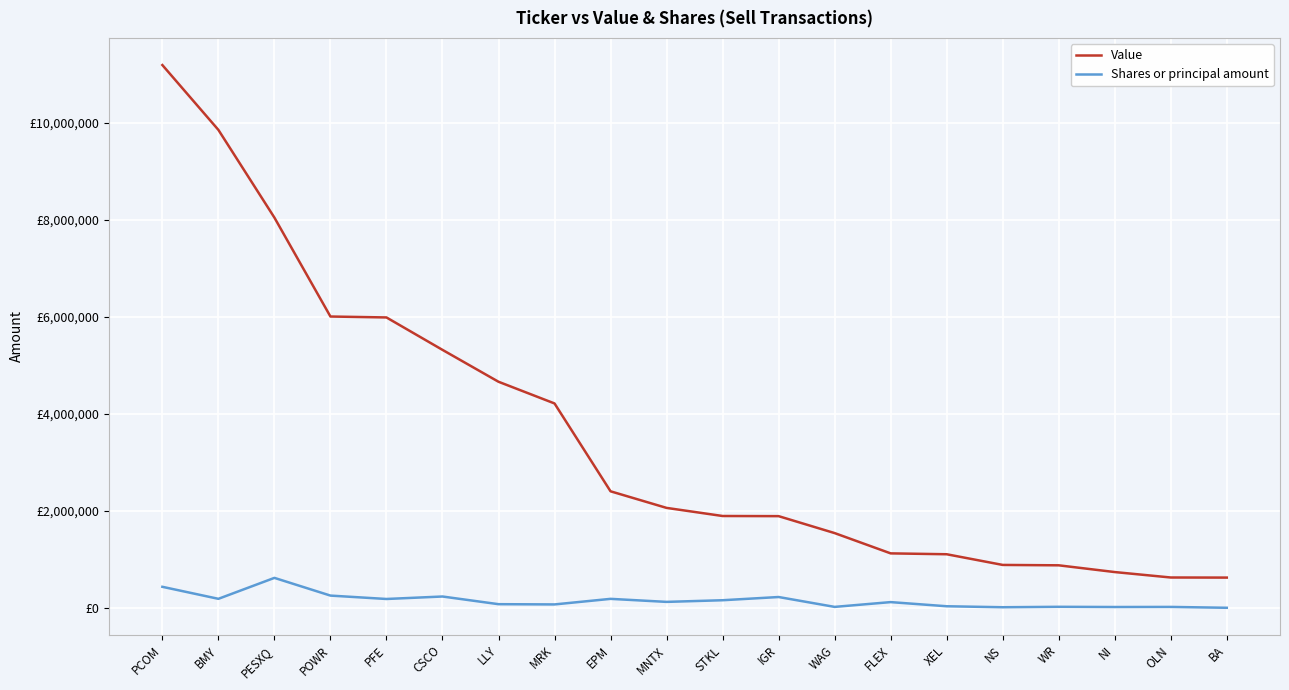

Does the chart display data point markers on the line(s)?

No